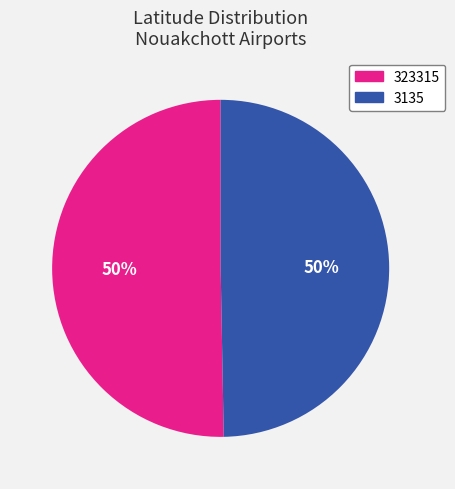

Count the number of slices in the pie.

2